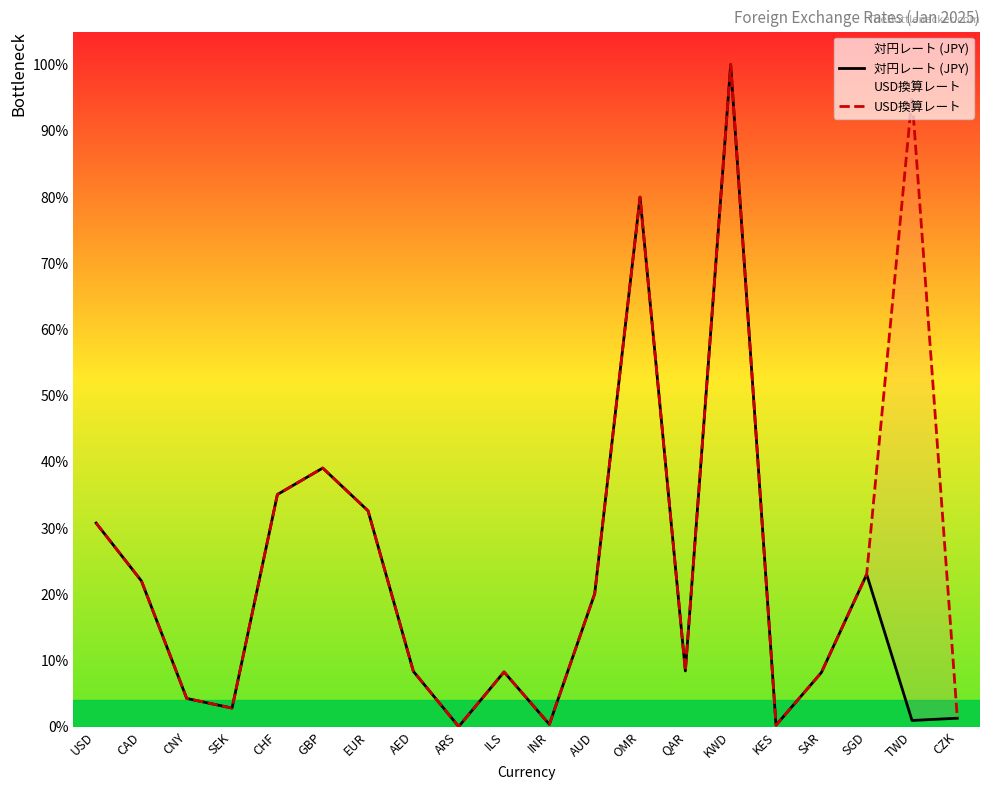

Between which two adjacent categories do USD換算レート and 対円レート (JPY) first intersect?

CAD and CNY